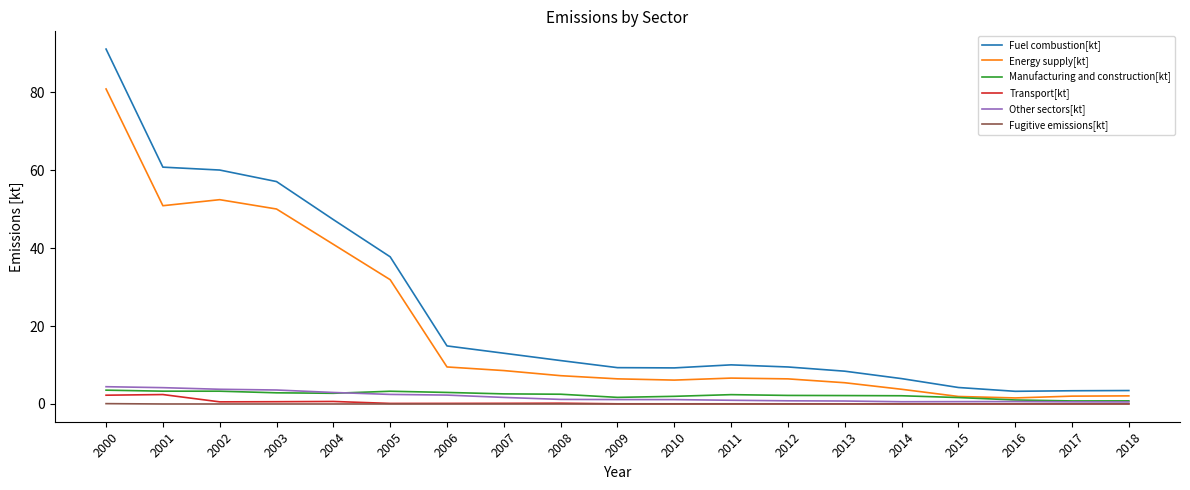

The Manufacturing and construction[kt] series shows 3.3 at 2001. True or false?

True